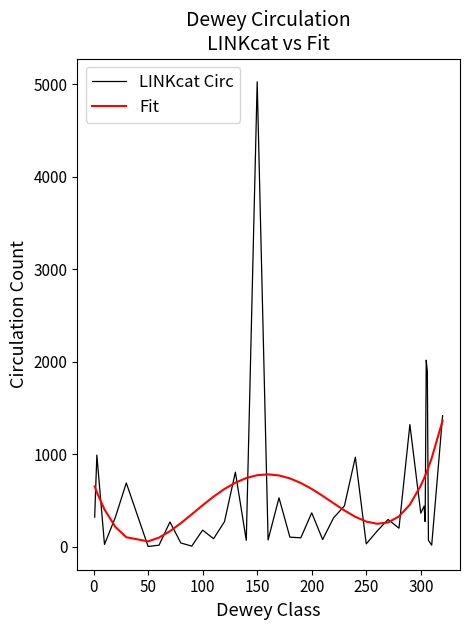

At how many categories does at least one series exceed 1063?

5